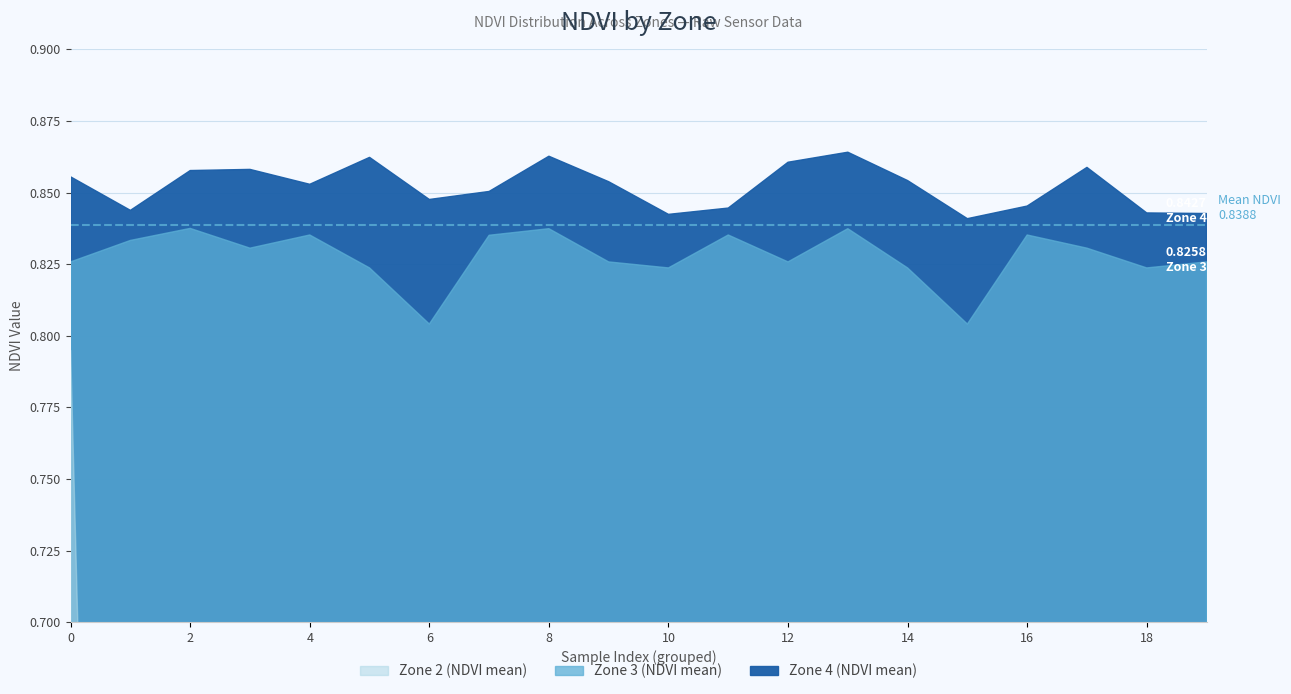

What is the value of the Zone 3 (NDVI mean) point at the 18th from the left?

0.8